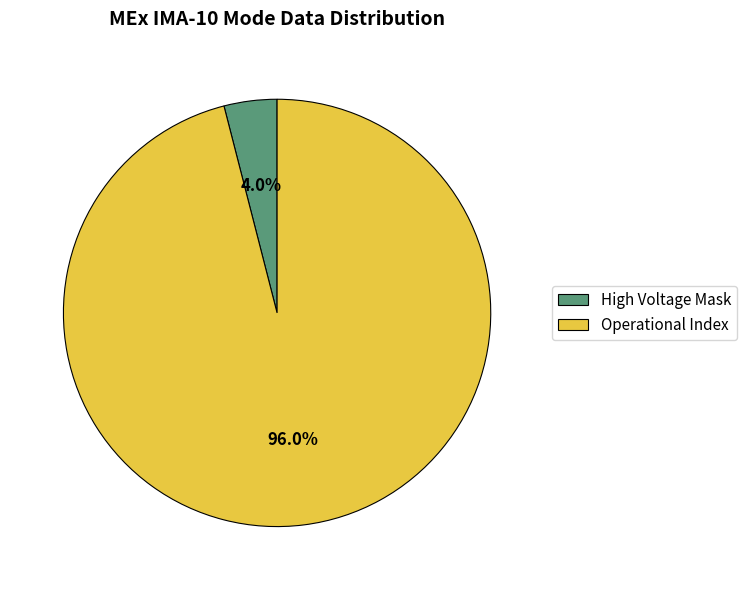

Does any single category account for the majority?

Yes